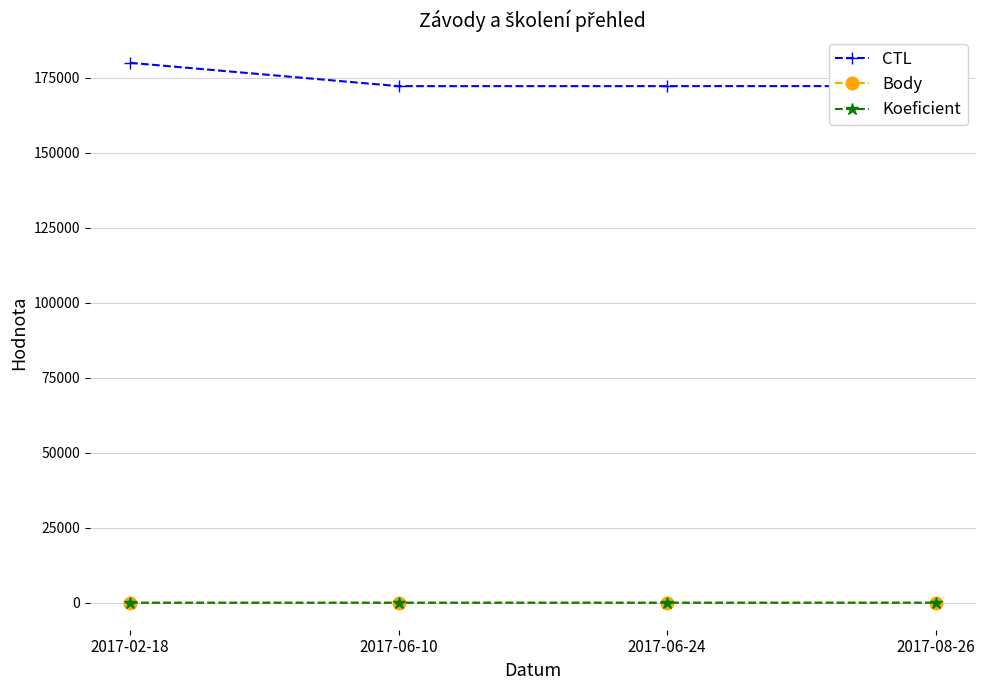

How many distinct data groups are displayed?

3